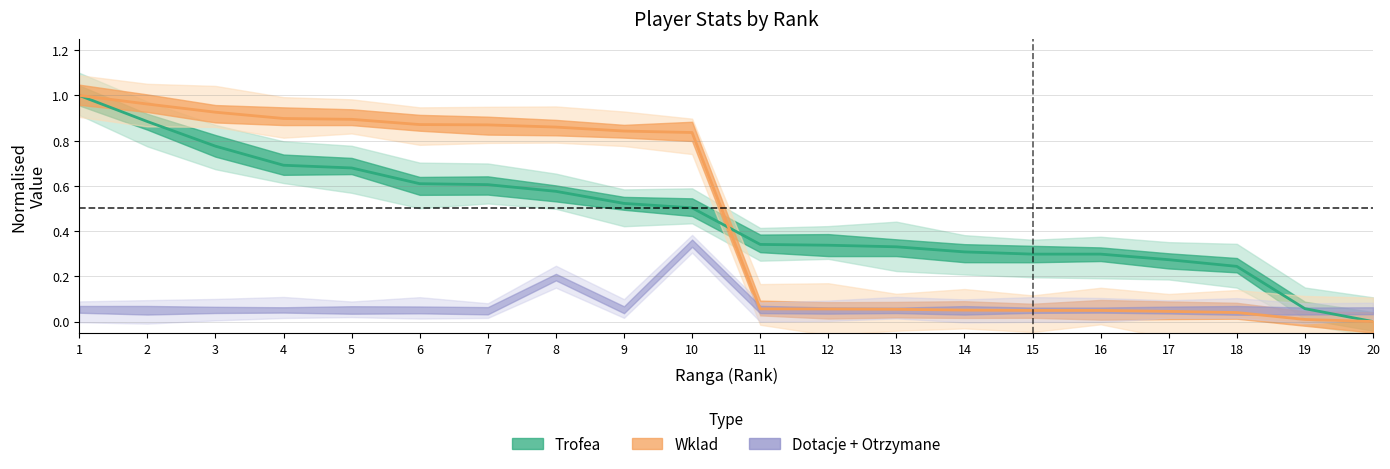

Which has a higher value, 8 or 3?

3